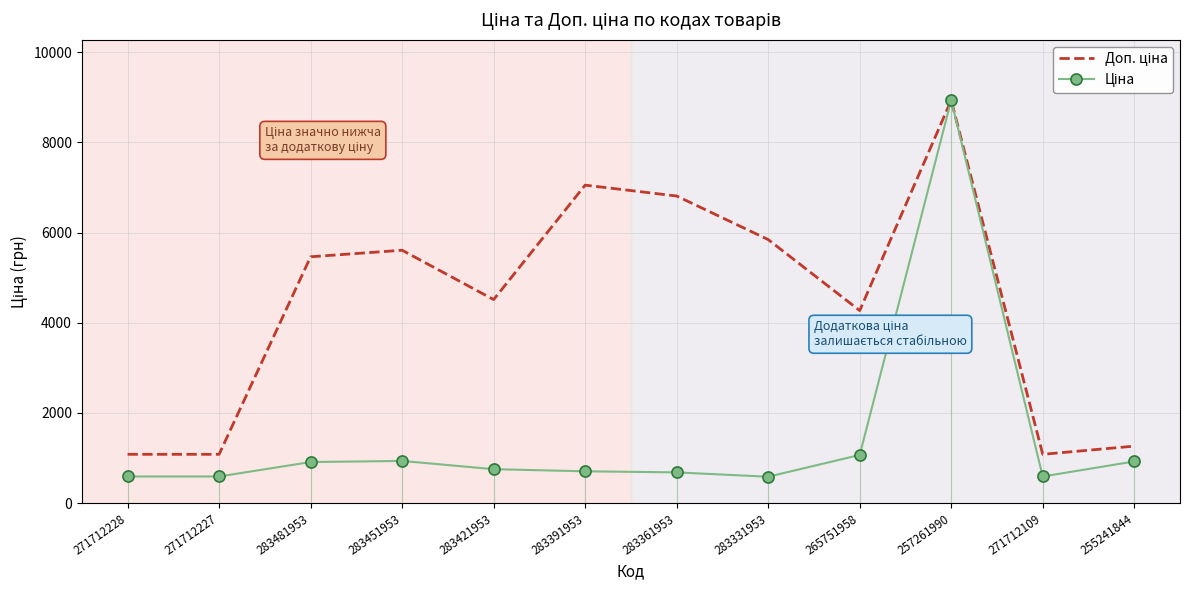

What is the total value across all series at 283421953?

5265.5